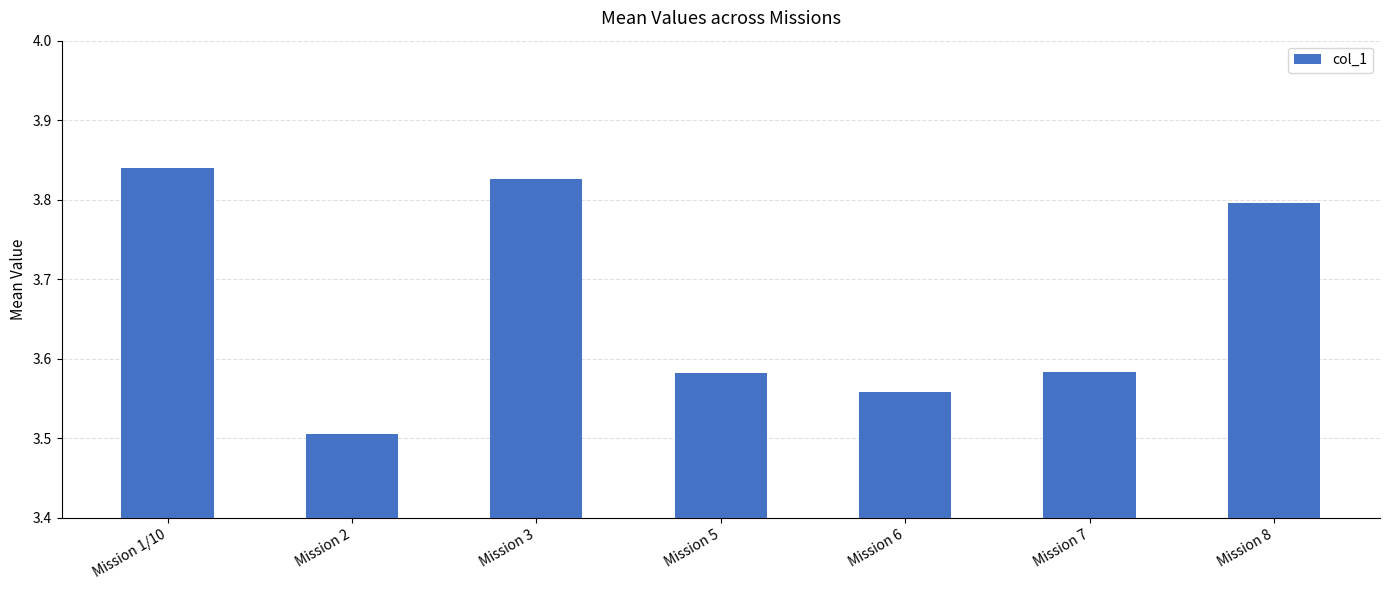

True or false: the data shows 0.8 at Mission 2.

False